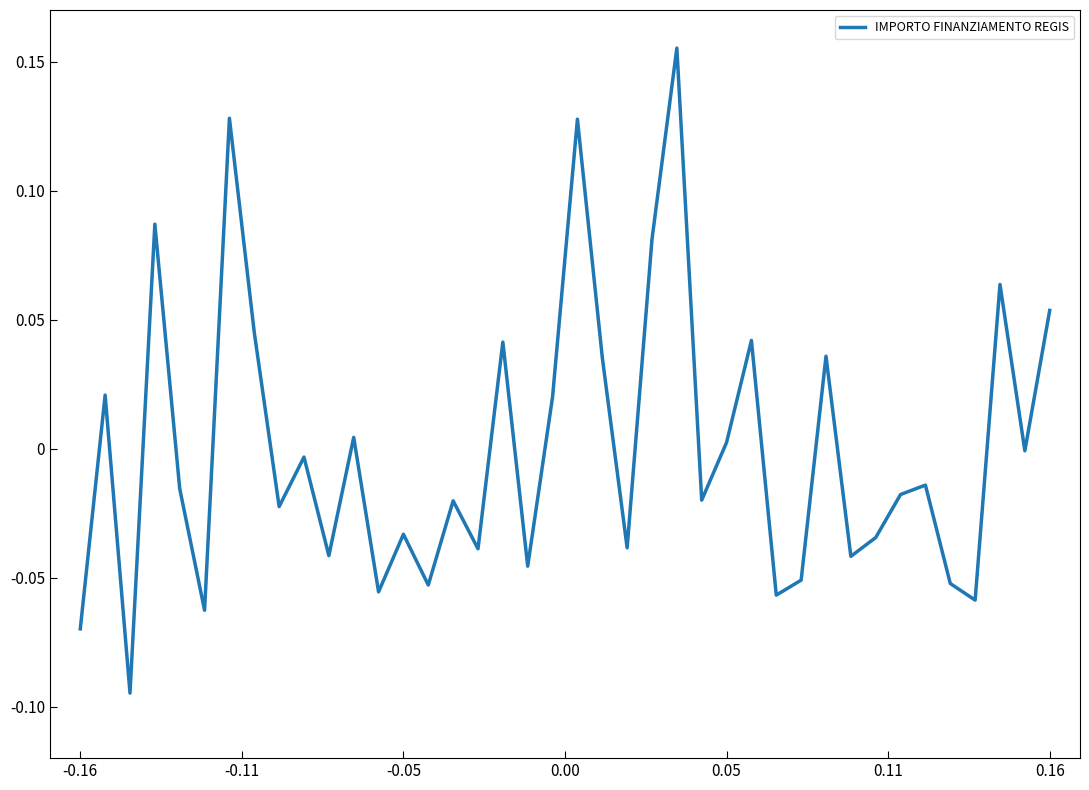

Reading left to right, list all the values displayed in this chart.

-0.1	0.0	-0.1	0.1	-0.0	-0.1	0.1	0.0	-0.0	-0.0	-0.0	0.0	-0.1	-0.0	-0.1	-0.0	-0.0	0.0	-0.0	0.0	0.1	0.0	-0.0	0.1	0.2	-0.0	0.0	0.0	-0.1	-0.1	0.0	-0.0	-0.0	-0.0	-0.0	-0.1	-0.1	0.1	-0.0	0.1